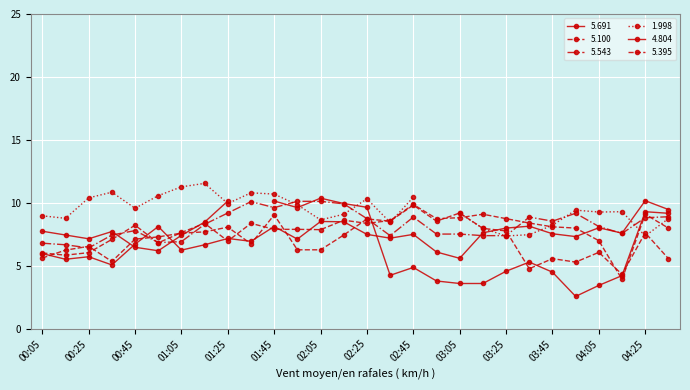

At which label does 5.100 first exceed 7?

00:45